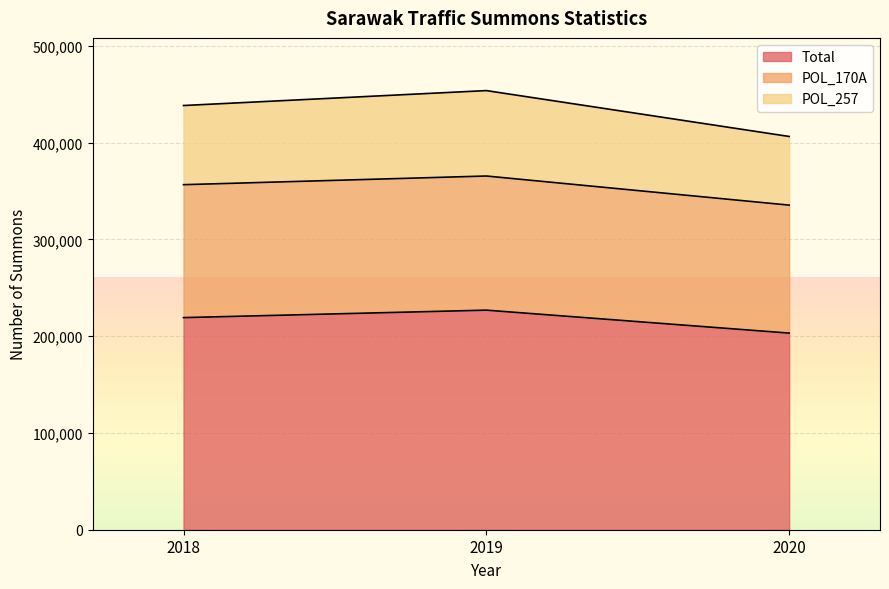

At which category is the sum across all series the highest?

2019